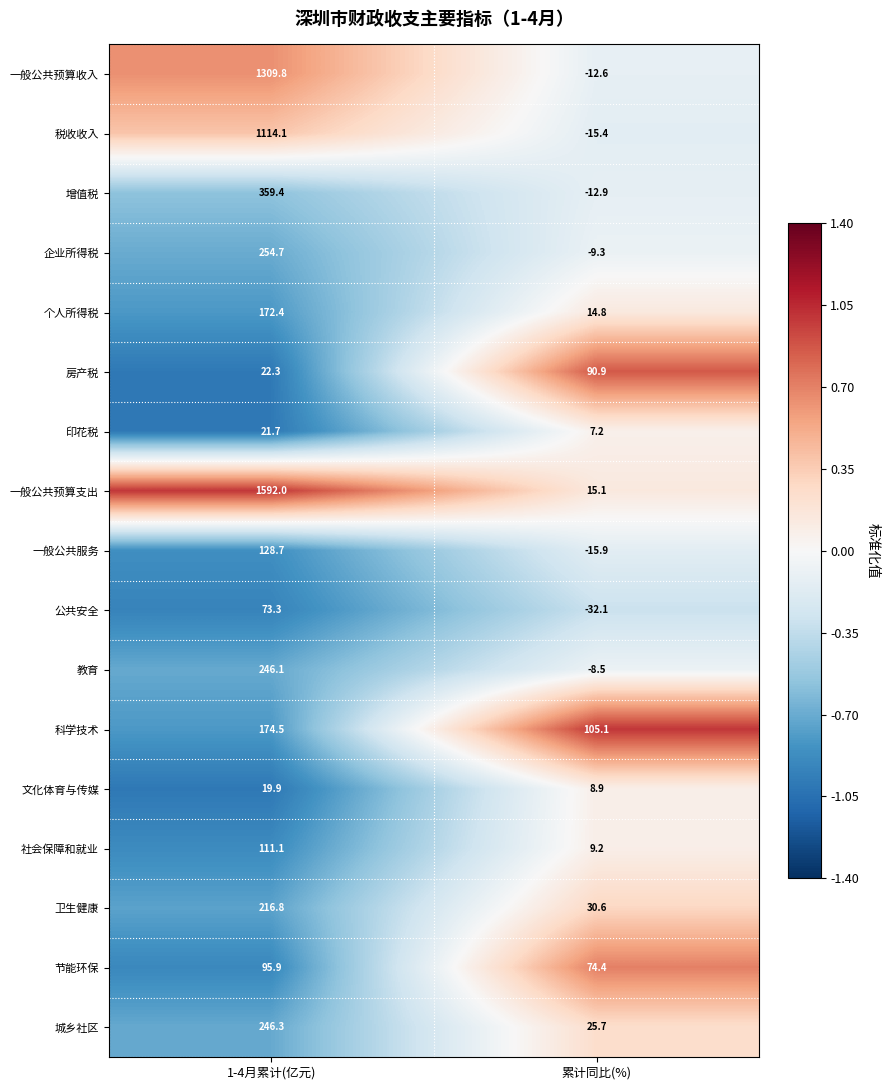

At how many categories does at least one series exceed 0?

2